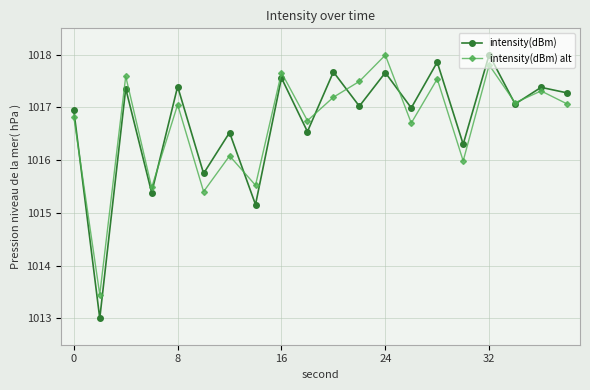

True or false: intensity(dBm) alt has more than 1 interior local peaks.

True